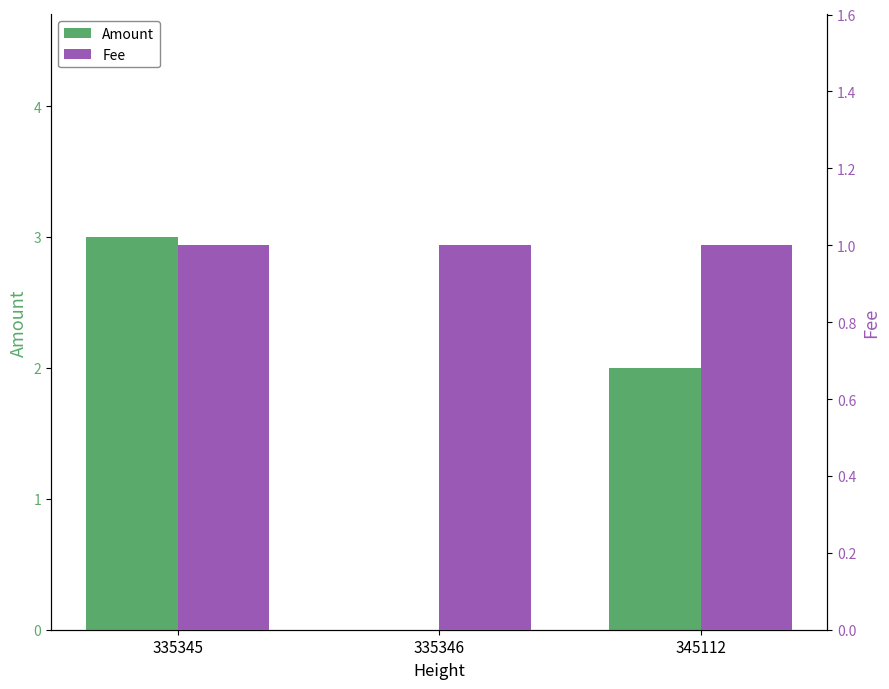

How many Amount values are between 0 and 3?

3